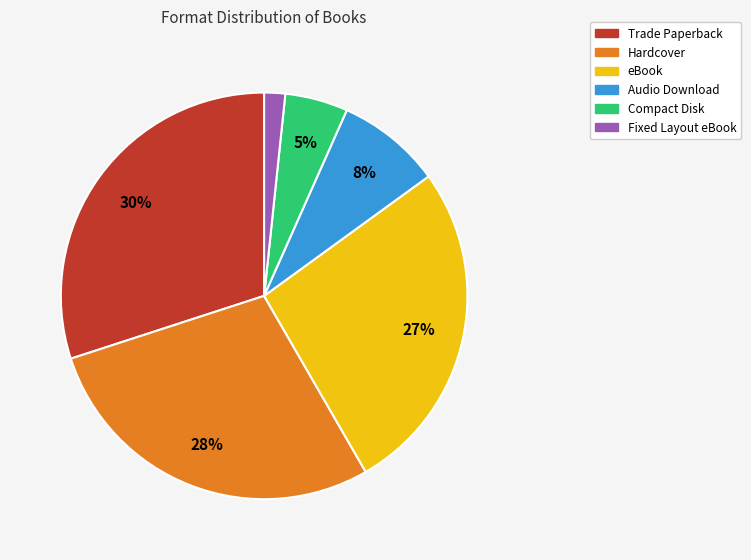

How many slices are in this pie chart?

6